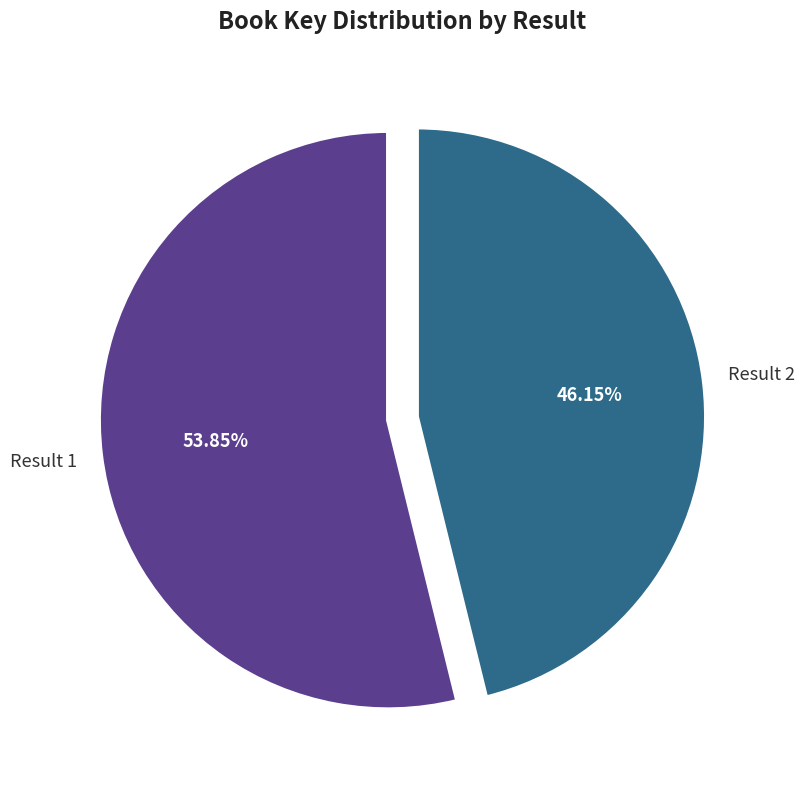

Is there any slice that represents more than half of the pie?

Yes